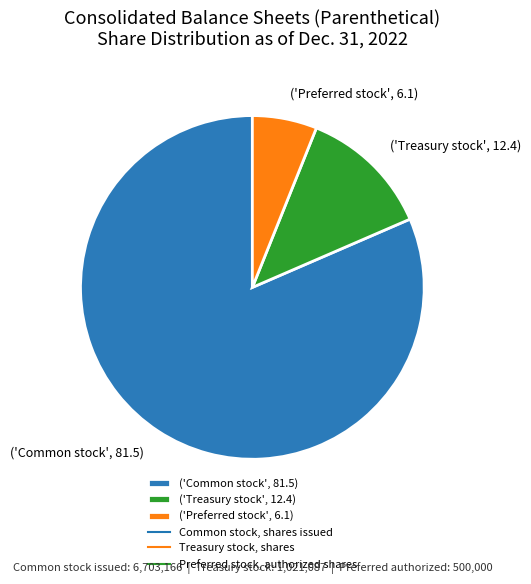

Is the sum of ('Preferred stock', 6.1) and ('Treasury stock', 12.4) greater than half?

No